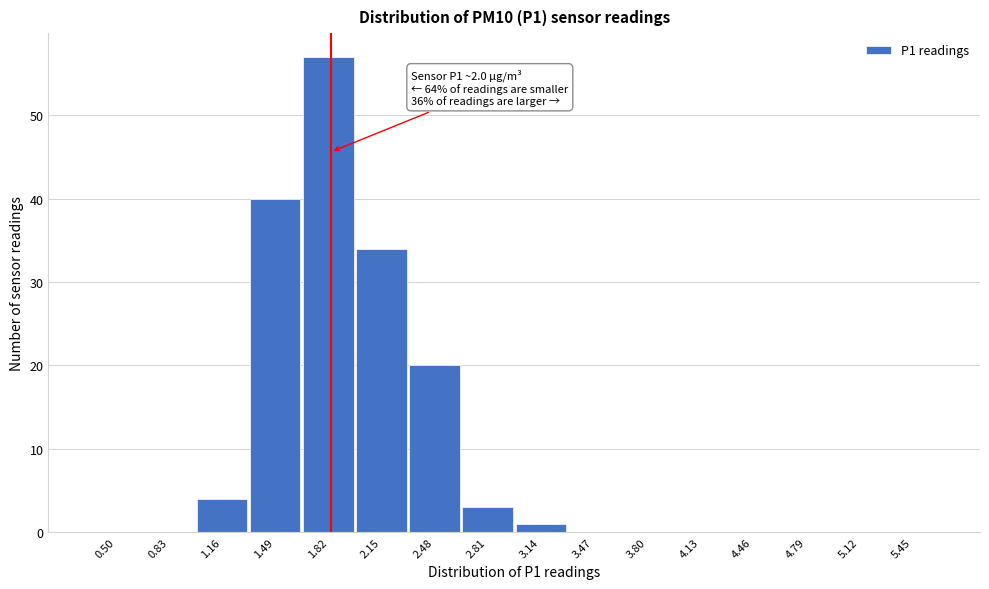

Reading left to right, extract all data points from this chart.

0.50=0	0.83=0	1.16=4	1.49=40	1.82=57	2.15=34	2.48=20	2.81=3	3.14=1	3.47=0	3.80=0	4.13=0	4.46=0	4.79=0	5.12=0	5.45=0